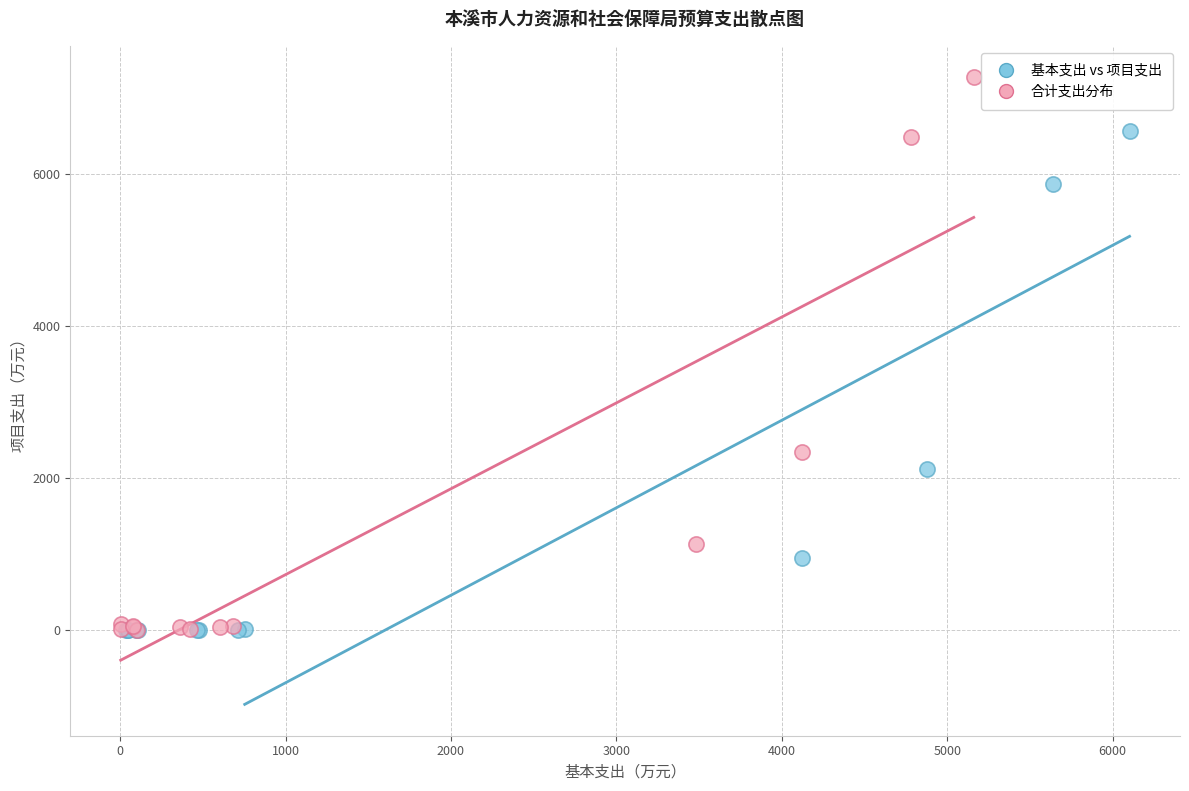

Which series has the widest spread of Y values?

合计支出分布